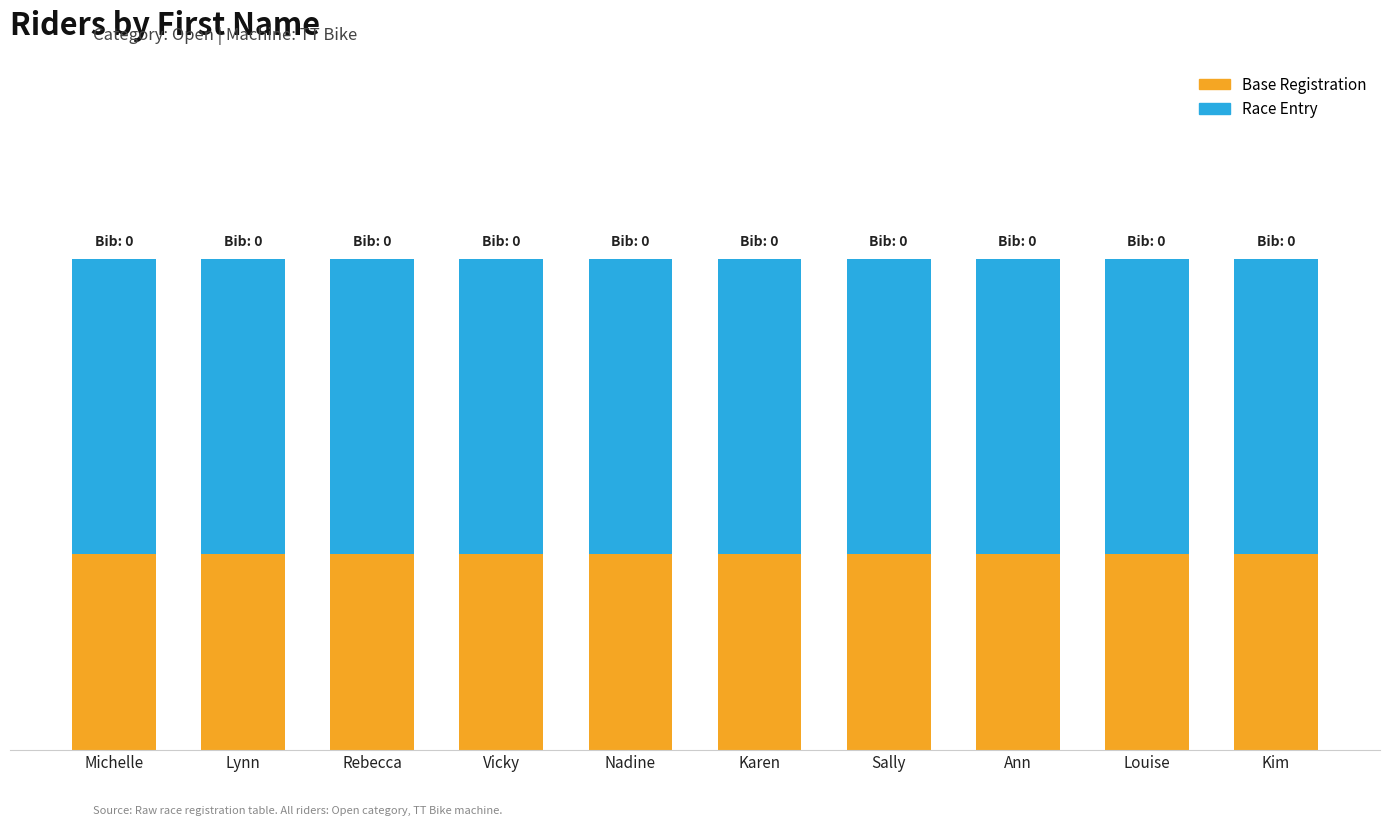

Are the bars grouped side by side (vs. stacked)?

No